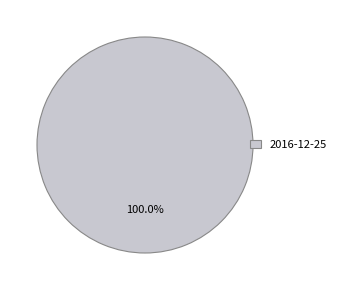

Rank the categories by value from lowest to highest.

2016-12-25